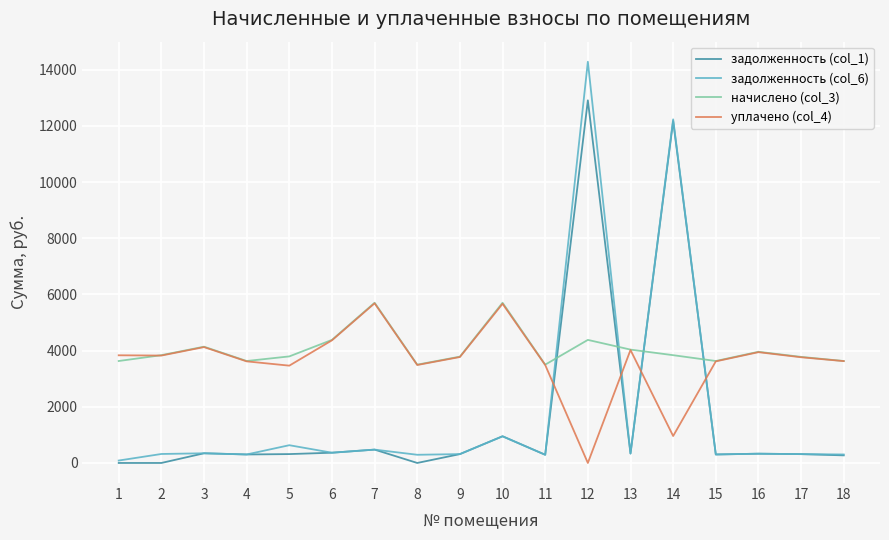

What is the sum of the уплачено (col_4) values at 13 and 2?

7843.7